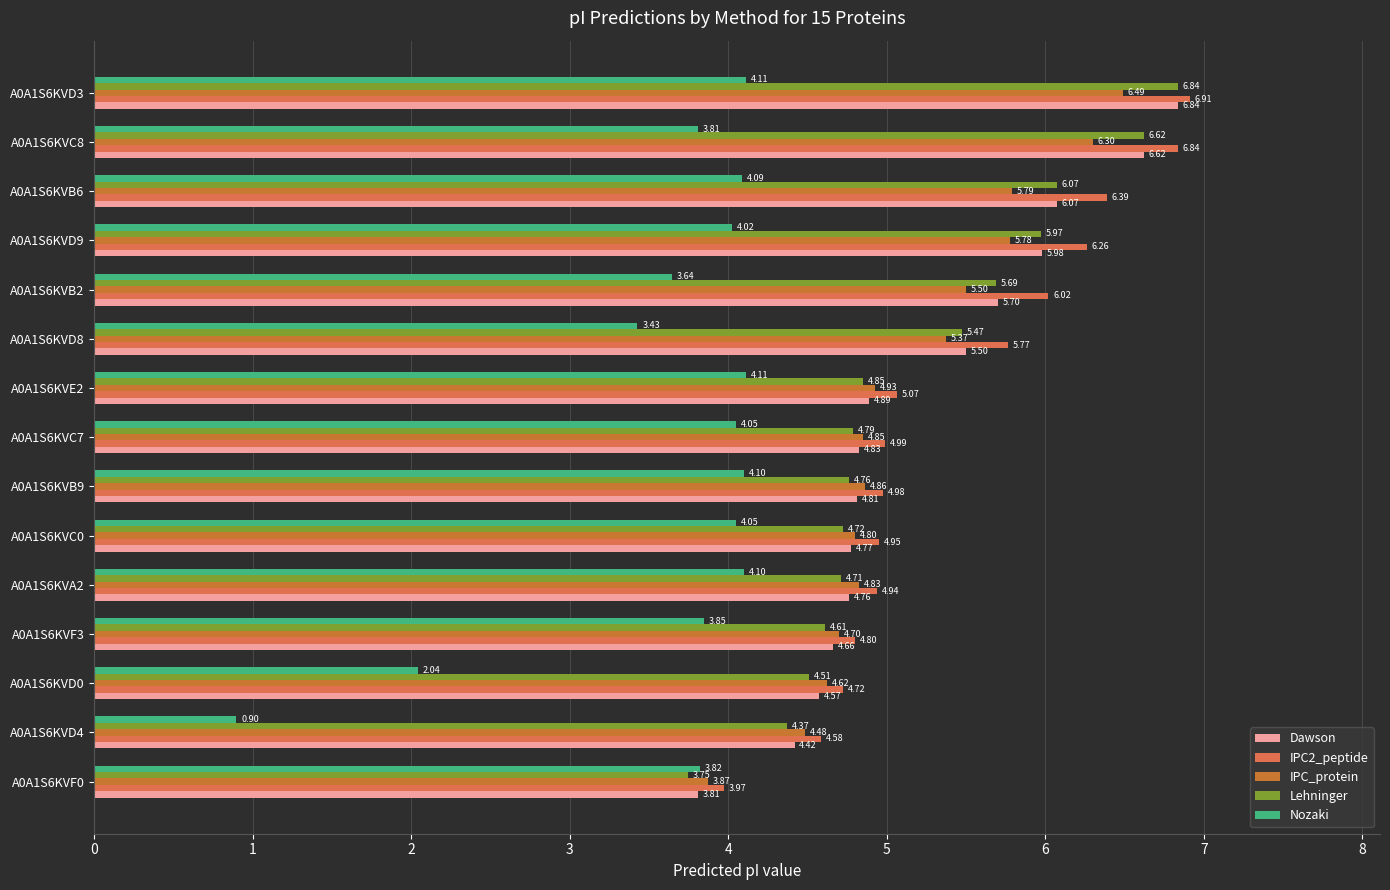

What is the difference between the highest and lowest values at A0A1S6KVE2?

1.0